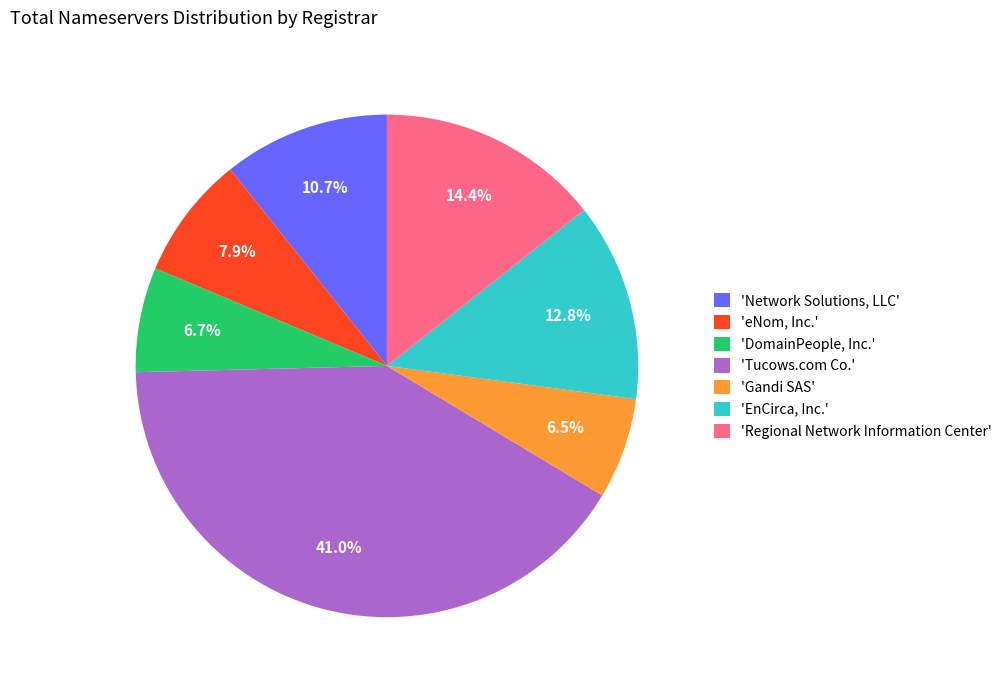

What is the largest slice in the pie chart?

'Tucows.com Co.'